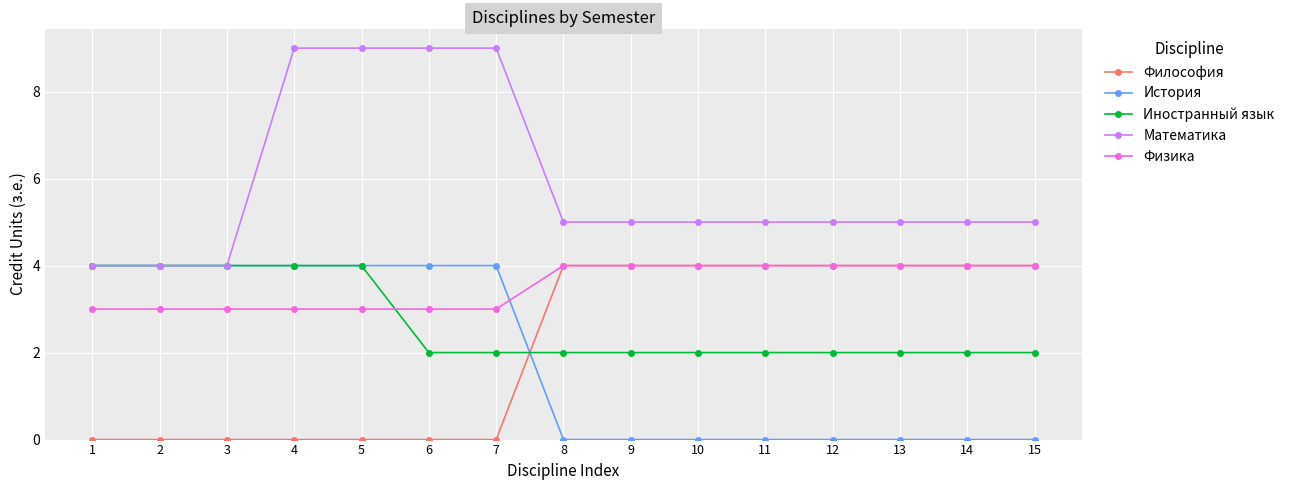

The value of Физика at 12 is 6. True or false?

False